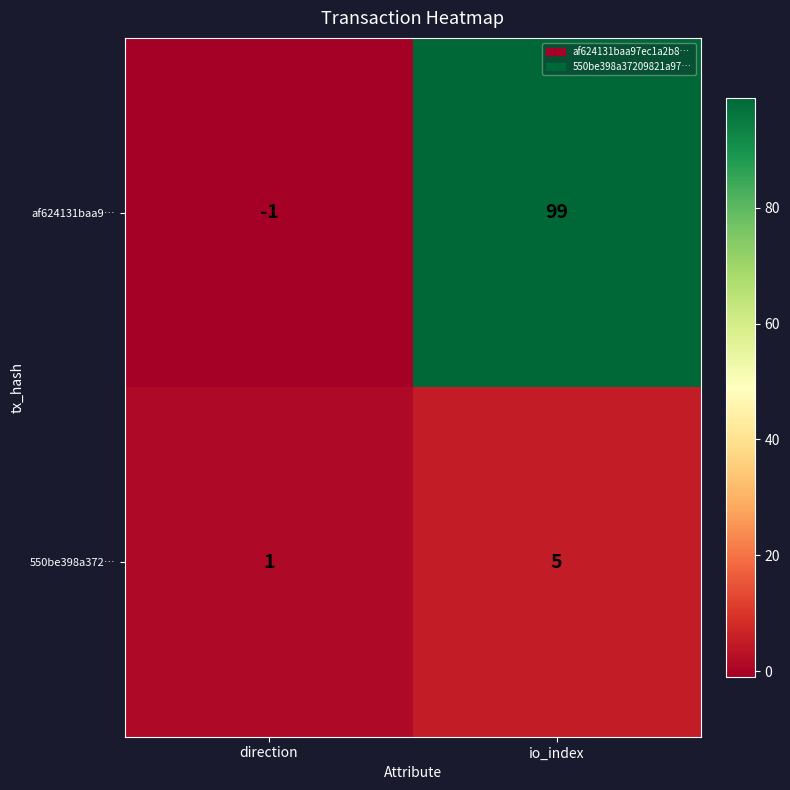

True or false: 550be398a372… has a value of 2 at io_index.

False